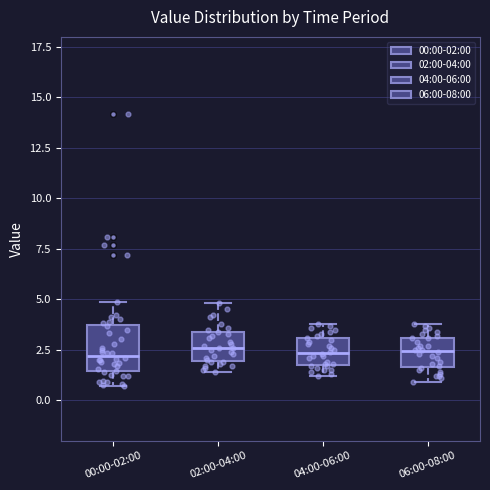

Reading left to right, read every box against the y-axis: the position of its median line, the range the box covers, and the ends of its whiskers. The values are not printed on the chart, so give them approximately, as read against the axis.

00:00-02:00: median 2.0, box 1.5 to 3.5, whiskers 0.5 to 5.0
02:00-04:00: median 2.5, box 2.0 to 3.5, whiskers 1.5 to 5.0
04:00-06:00: median 2.5, box 1.5 to 3.0, whiskers 1.0 to 4.0
06:00-08:00: median 2.5, box 1.5 to 3.0, whiskers 1.0 to 4.0